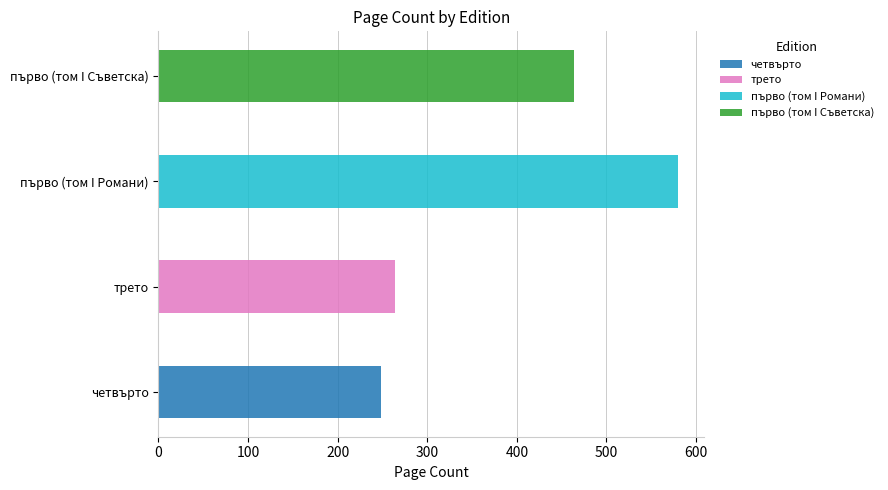

What is the value of the 2nd bar from the left?

264